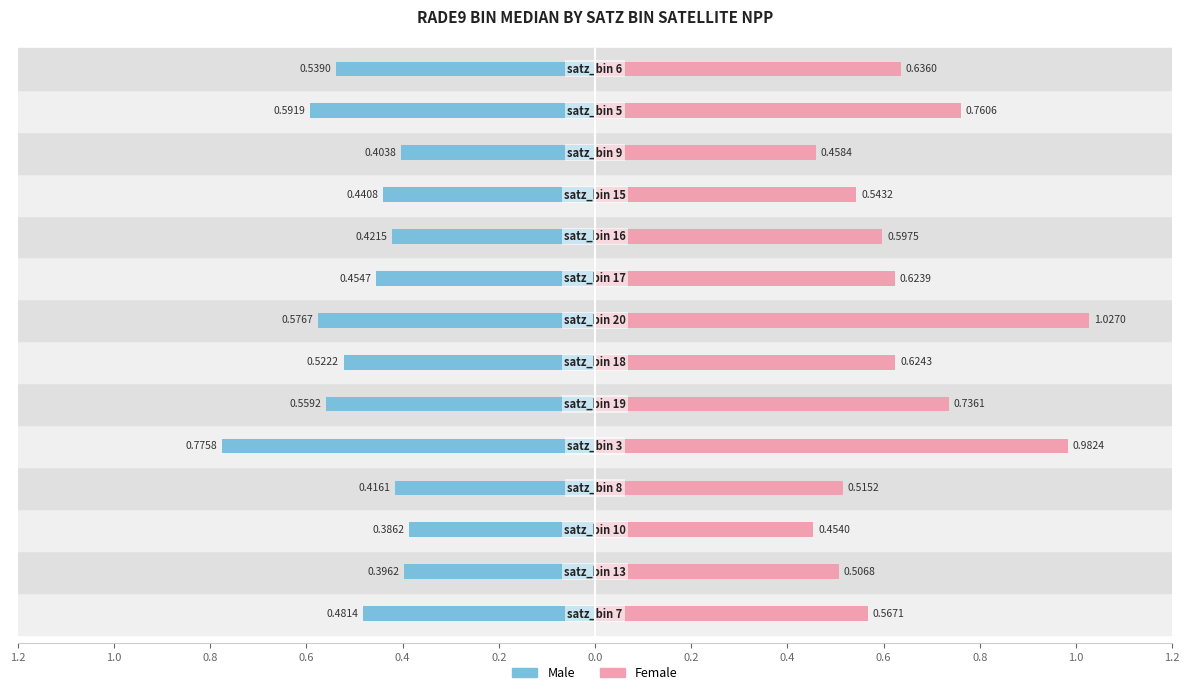

Is it true that Male equals 0.5 at satz_bin 6?

True